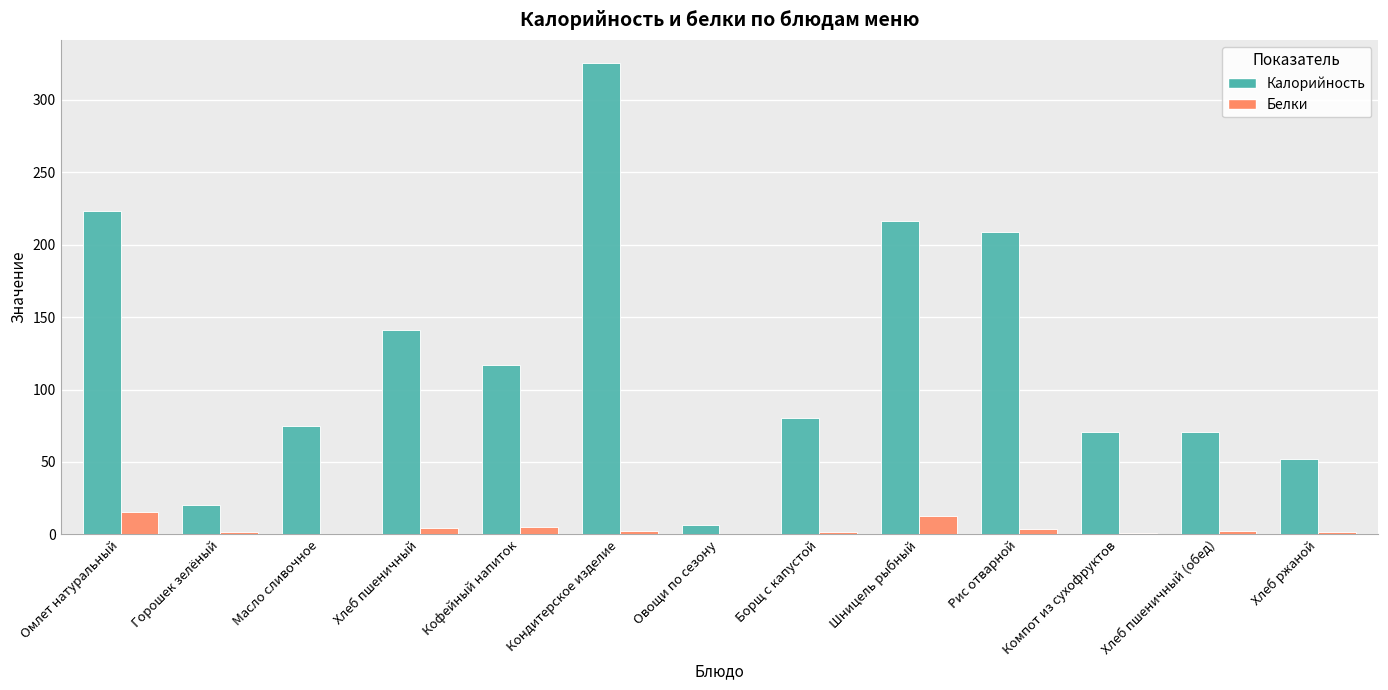

Is the value of Белки at Шницель рыбный greater than the value of Калорийность at Компот из сухофруктов?

No